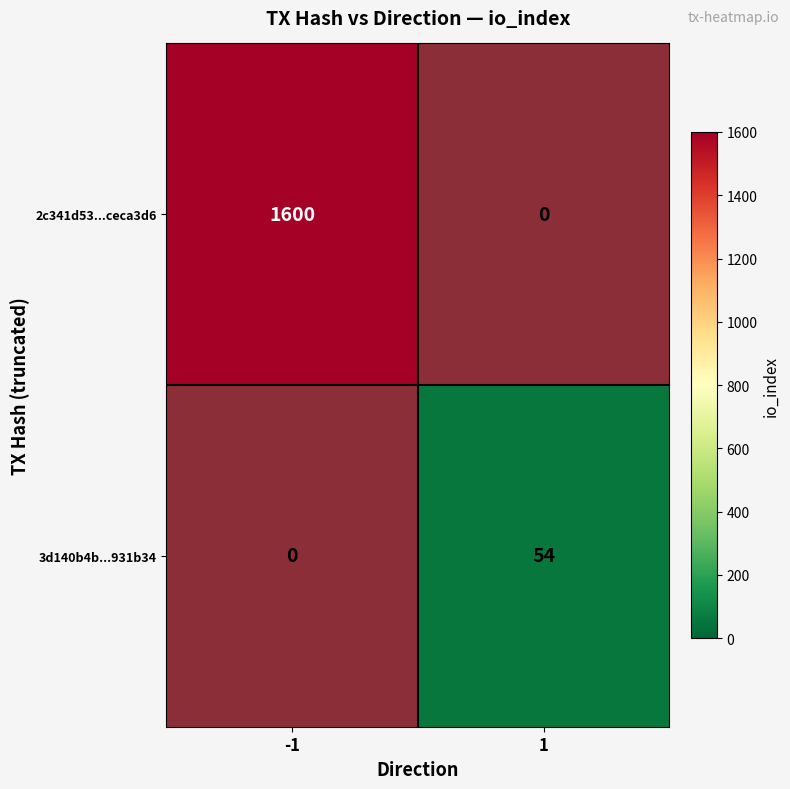

The value of 2c341d53...ceca3d6 at -1 is 1006. True or false?

False